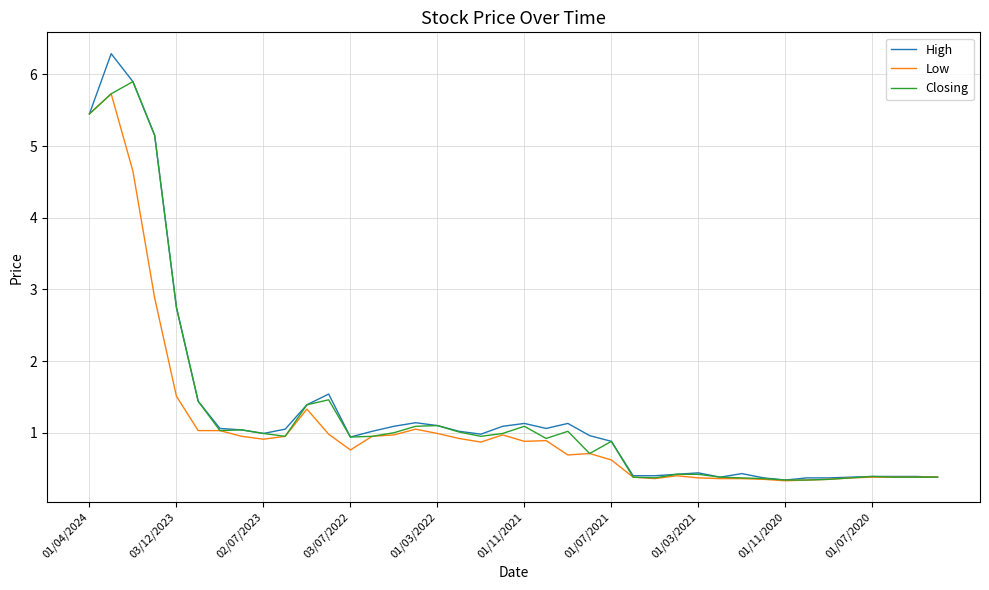

What is the maximum value for High?

6.3